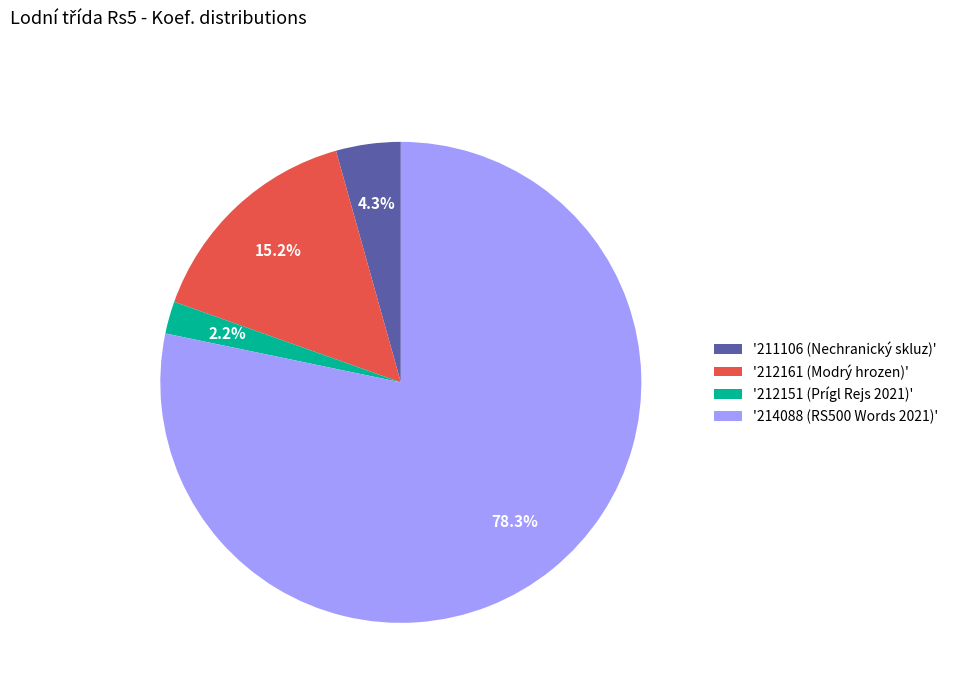

What is the ratio of the value at '212161 (Modrý hrozen)' to the value at '211106 (Nechranický skluz)'?

3.5